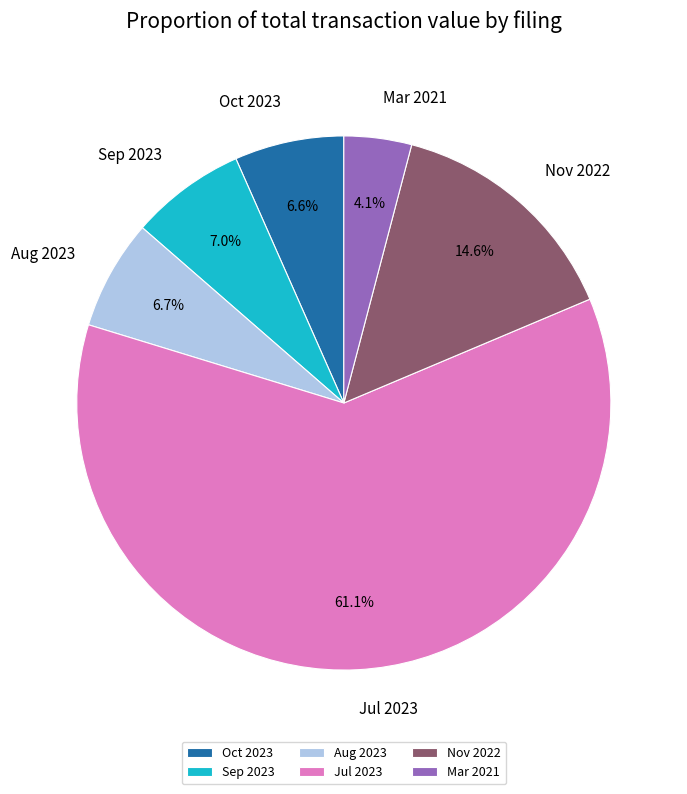

Is there any slice that represents more than half of the pie?

Yes